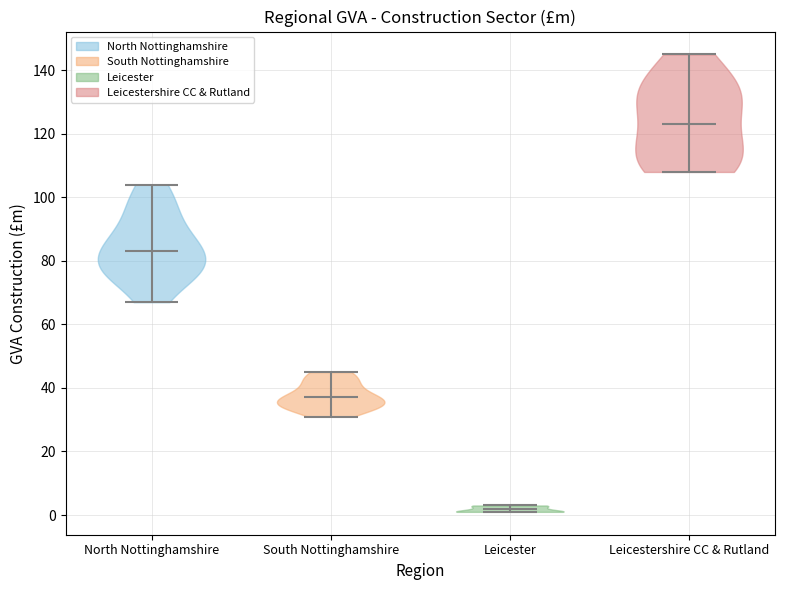

Which violin has the lowest median line?

Leicester